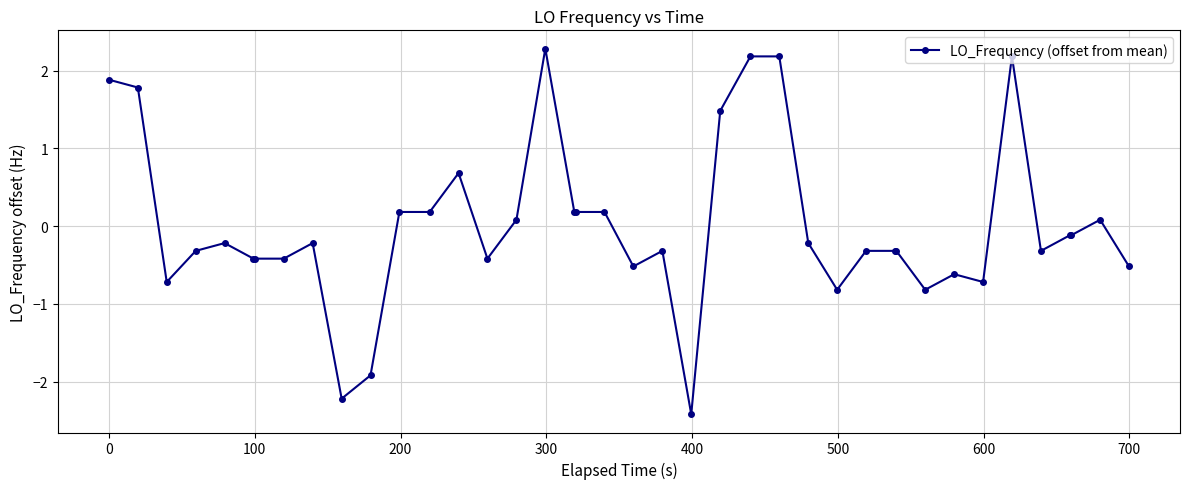

What is the value of the 13th point from the left?

0.2